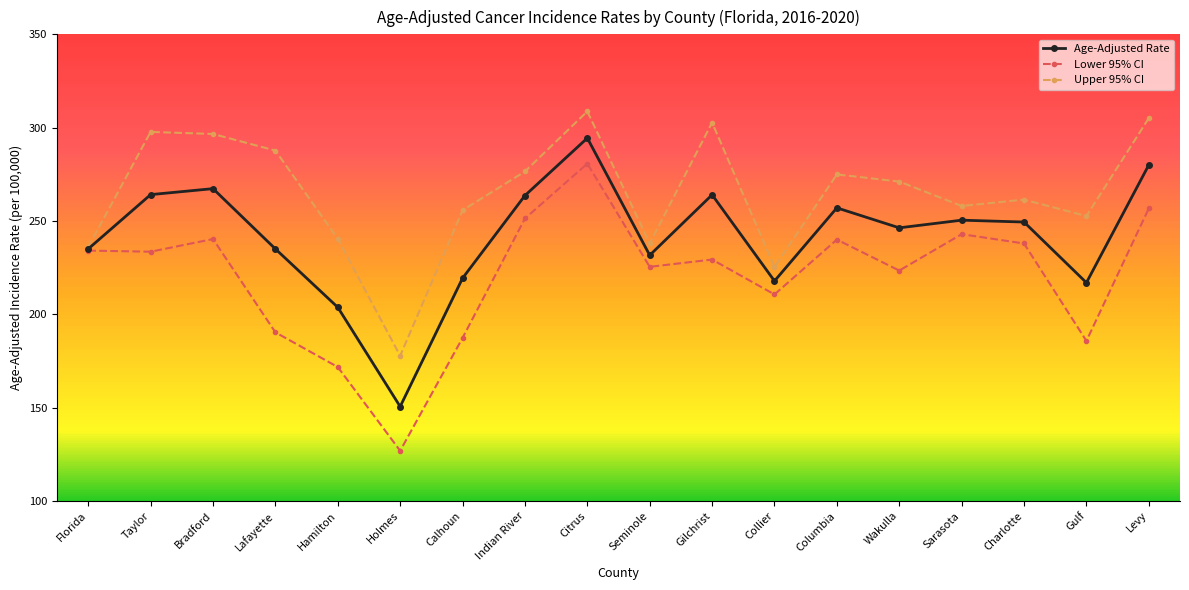

Is it true that Lower 95% CI equals 158.0 at Columbia?

False